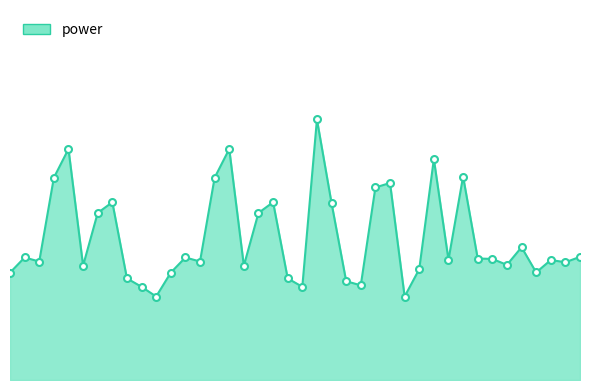

Is this an area chart (filled region under the line)?

Yes